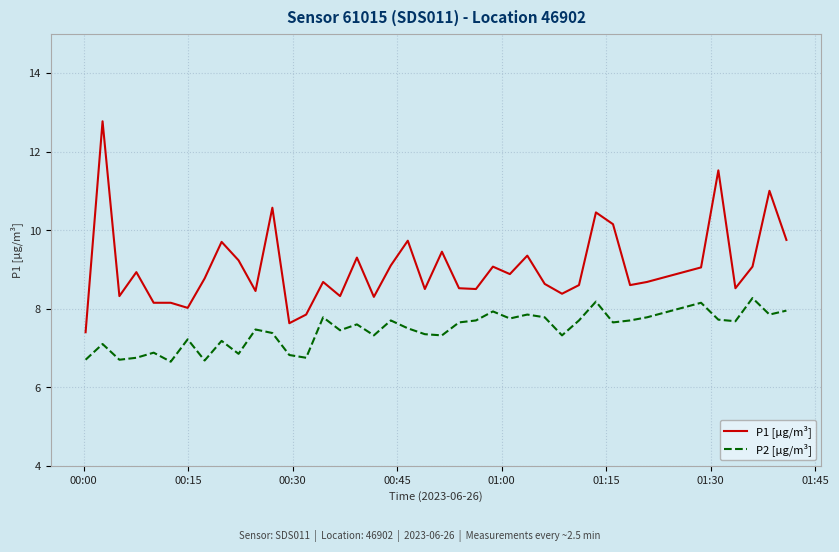

True or false: P2 [µg/m³] and P1 [µg/m³] intersect in this chart.

False